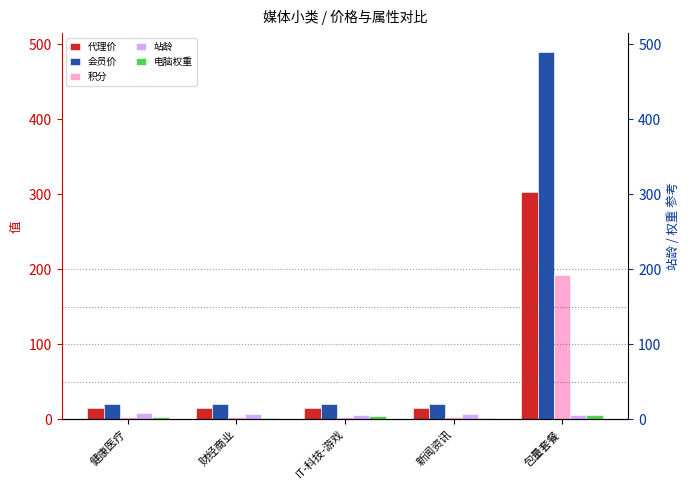

At IT-科技-游戏, list the series in order from smallest to largest.

积分, 电脑权重, 站龄, 代理价, 会员价